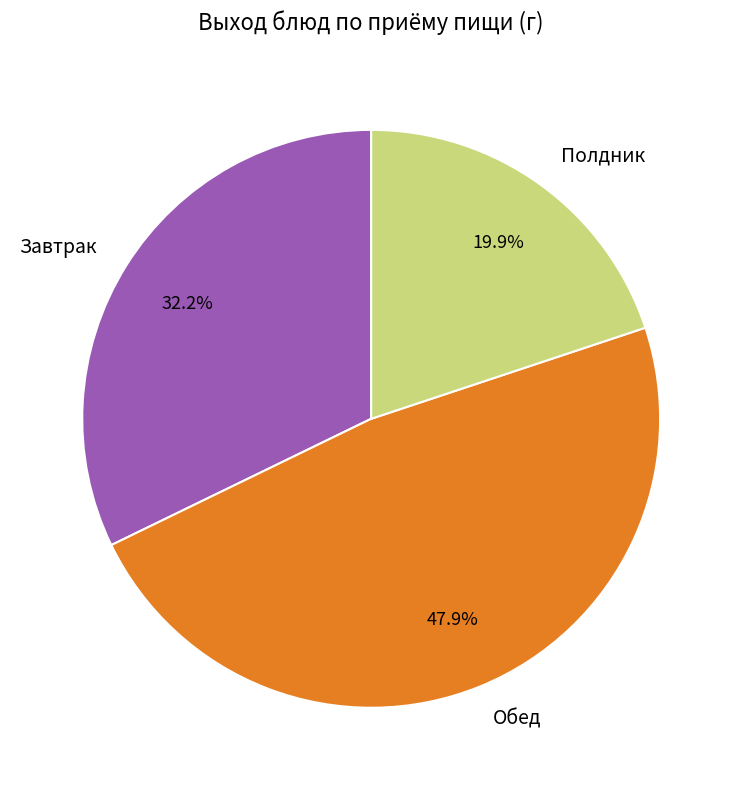

How many segments does this pie chart have?

3